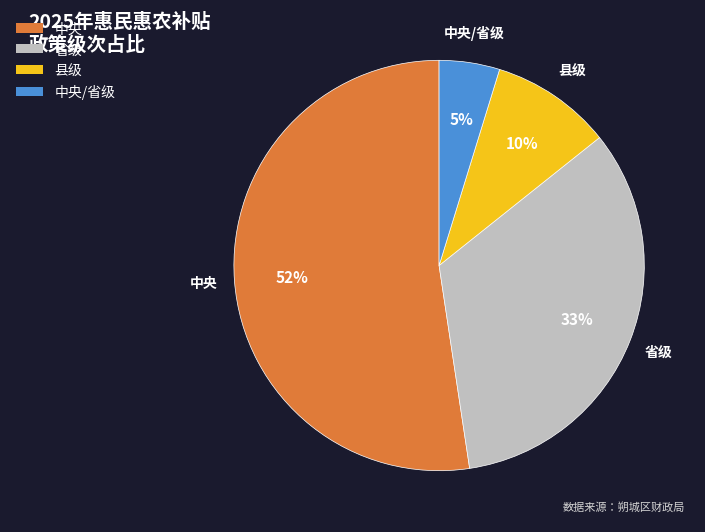

The 县级 slice represents 1% of the pie. True or false?

False